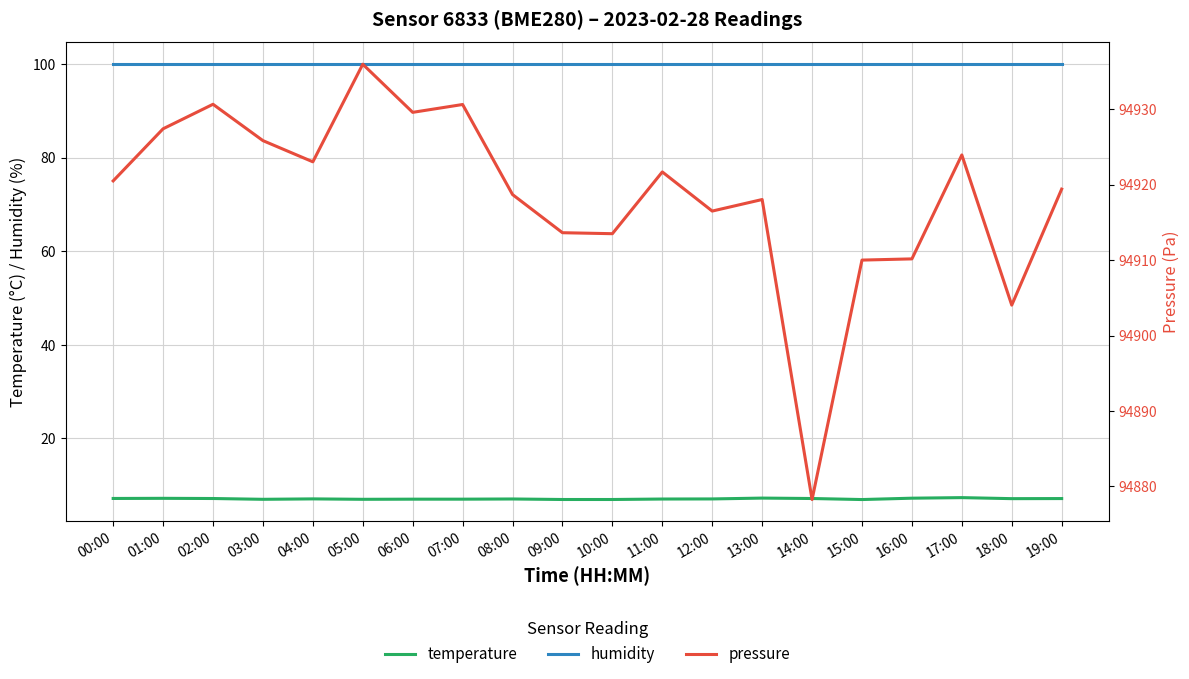

What is the maximum value for humidity?

100.0